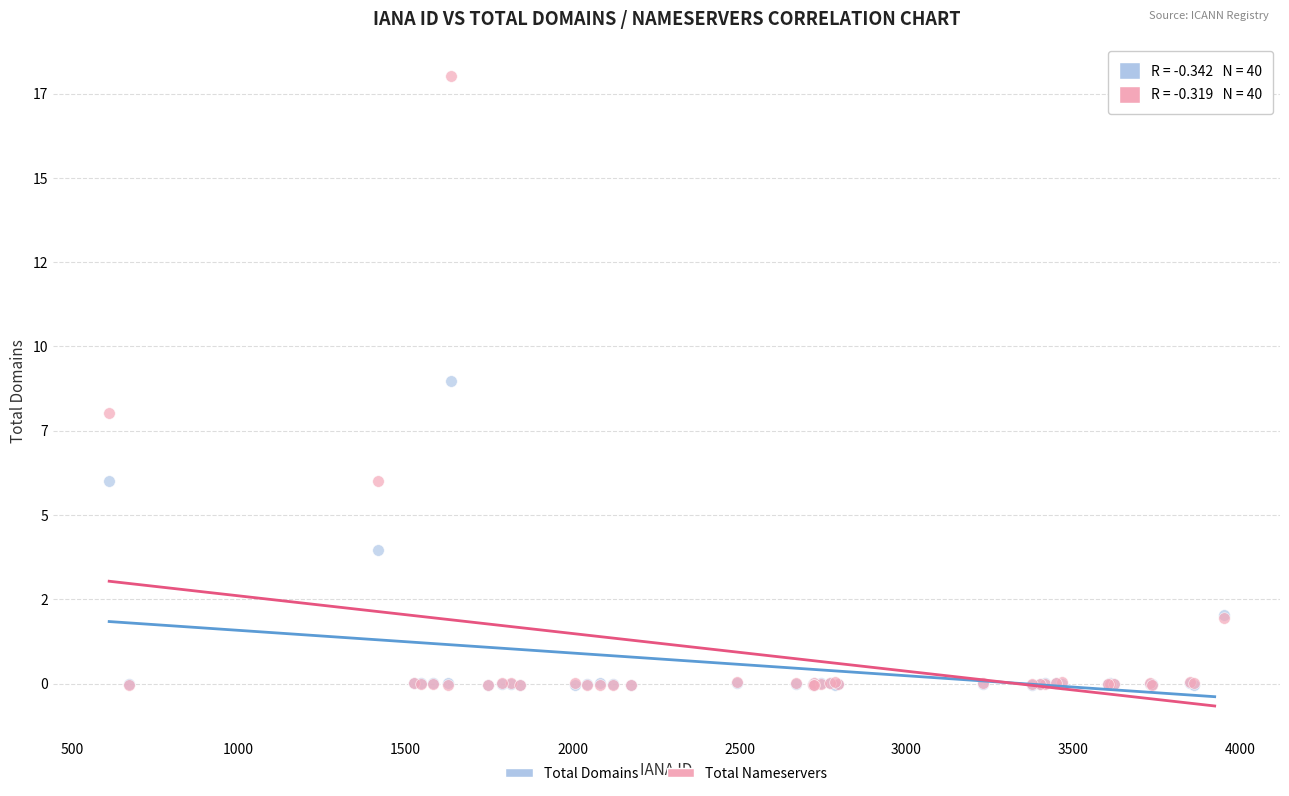

Which series has the widest spread of Y values?

Total Nameservers